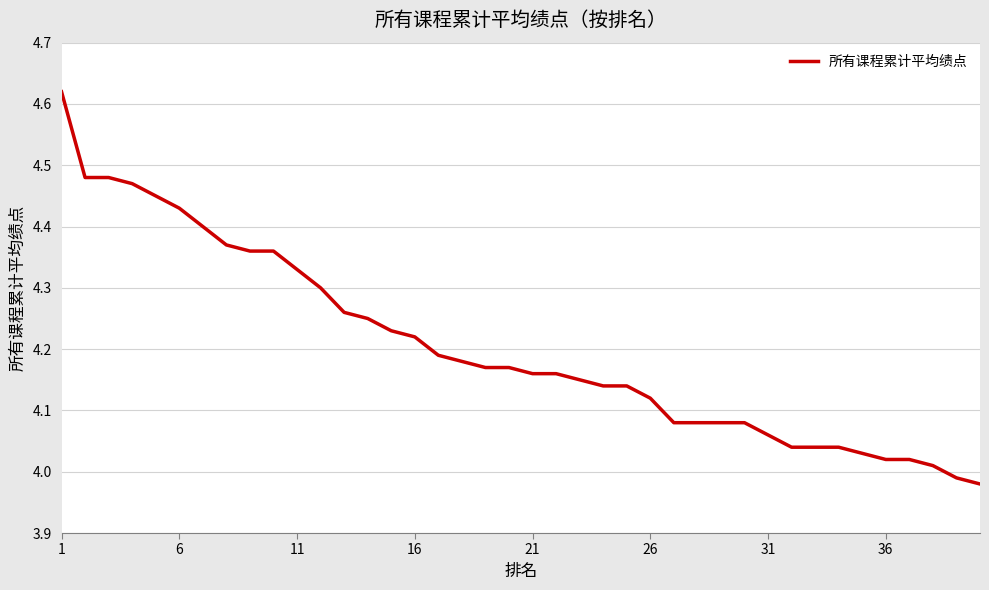

What is the difference between the maximum and minimum values?

0.6